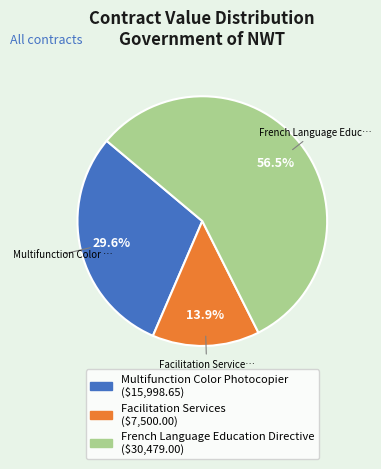

Count the number of slices in the pie.

3